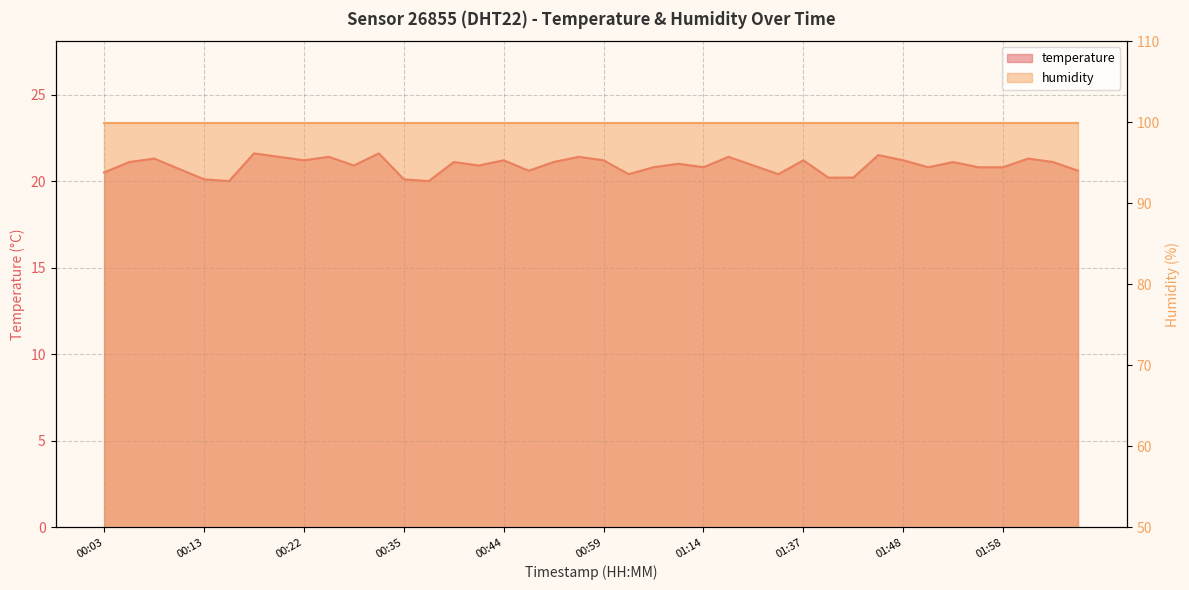

Where is the data nearest to the value 20?

00:15